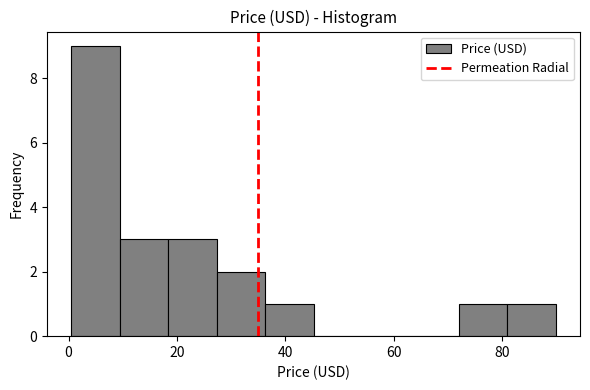

Reading left to right, list every bar in this chart as the range it spans on the x-axis followed by its height. Neither the bar edges nor the heights are printed on the chart, so give them approximately, as read against the axes.

0 to 10: 9
10 to 18: 3
18 to 28: 3
28 to 36: 2
36 to 46: 1
46 to 54: 0
54 to 64: 0
64 to 72: 0
72 to 82: 1
82 to 90: 1